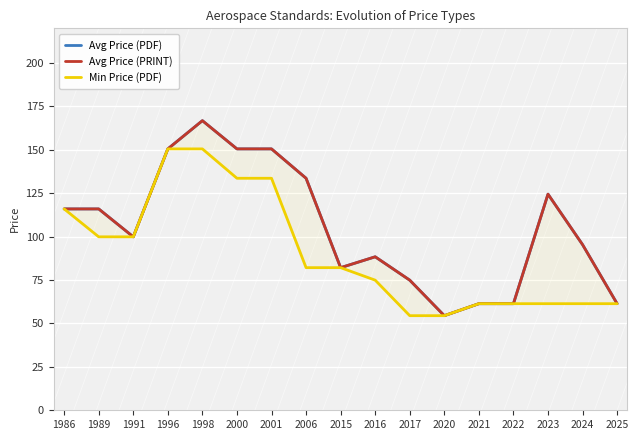

Which category has the lowest value in the Min Price (PDF) series?

2017